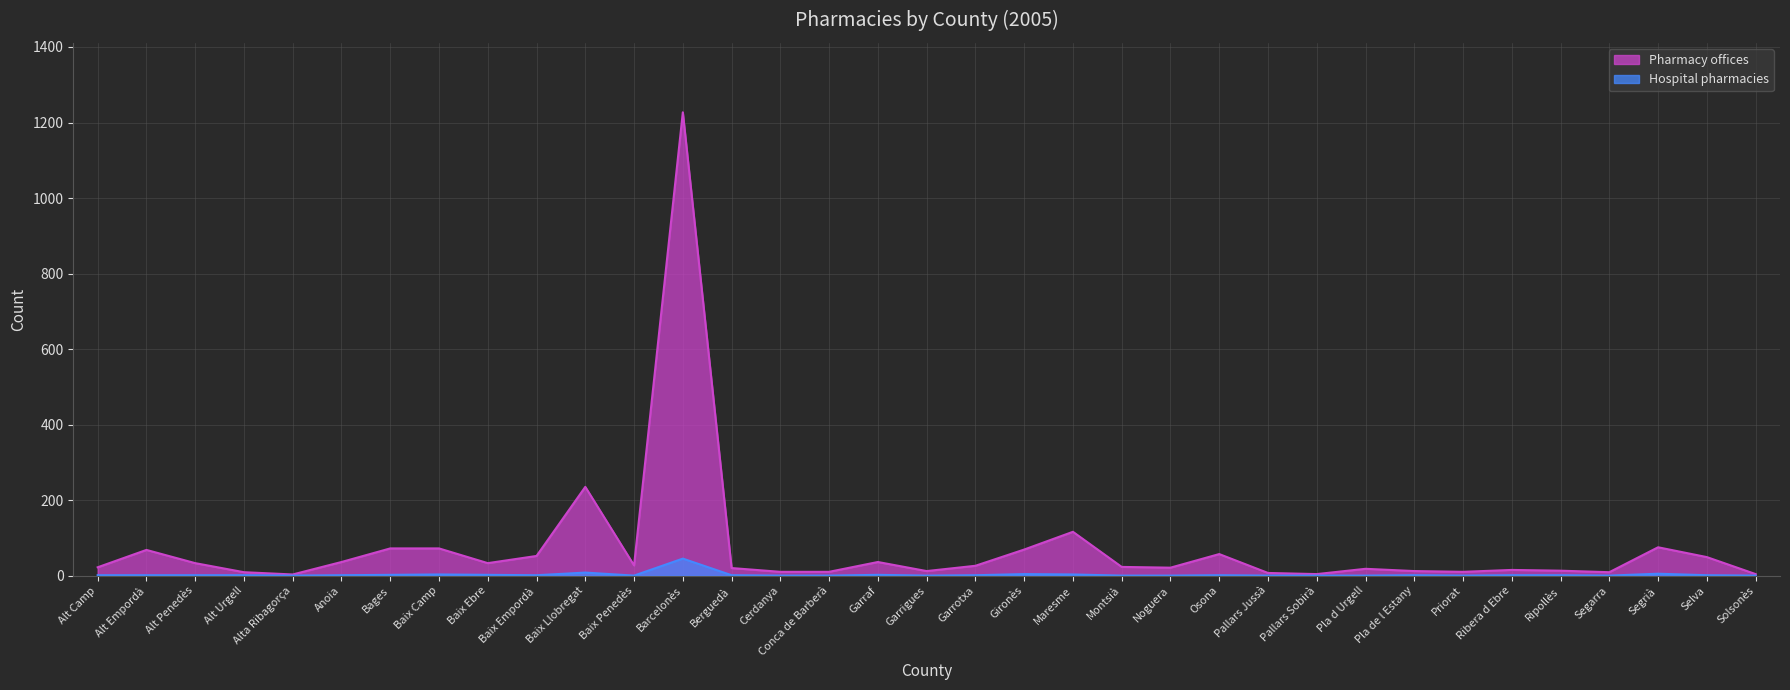

In Hospital pharmacies, how many points are higher than both neighbors (excluding endpoints)?

8